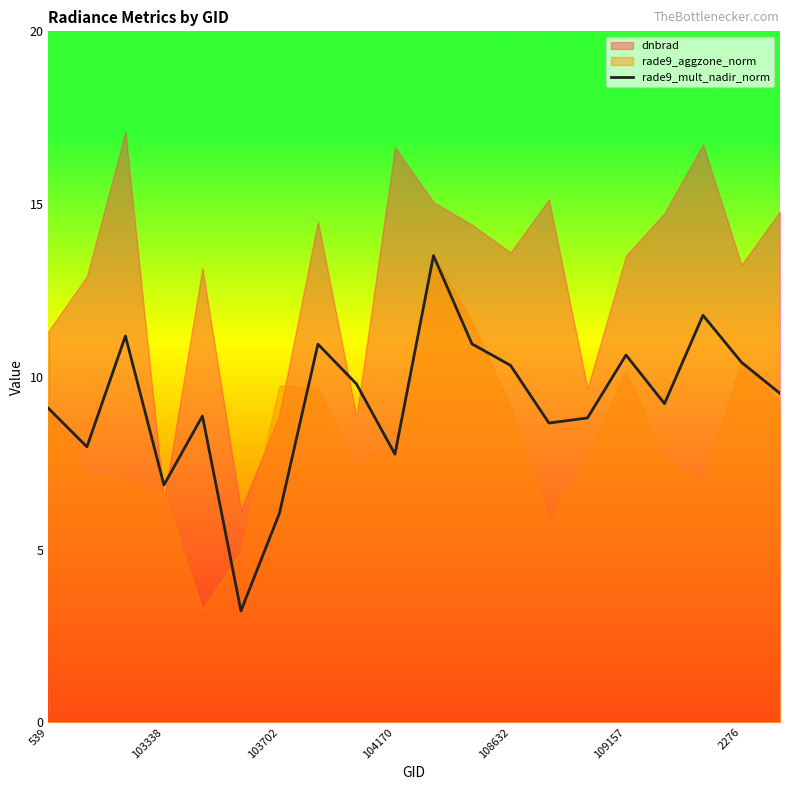

What is the highest value of the rade9_mult_nadir_norm series?

13.5